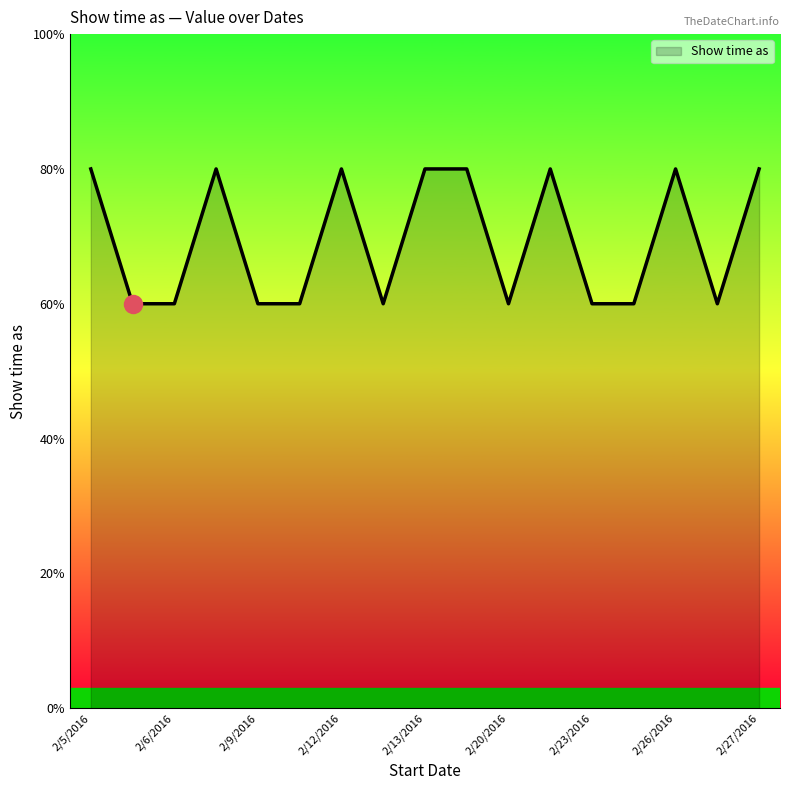

At which label is the value closest to 3?

2/6/2016